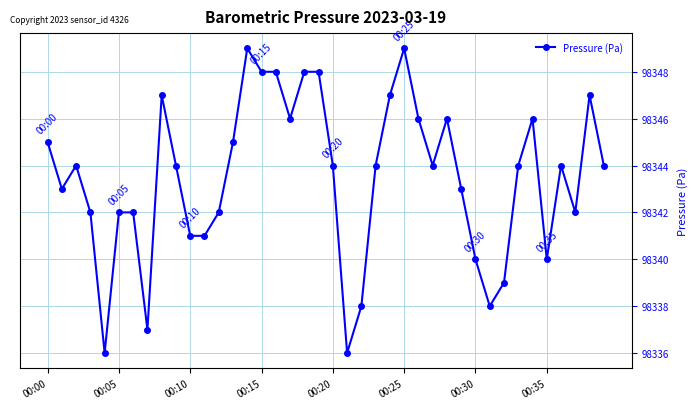

What is the difference between the maximum and minimum values?

13